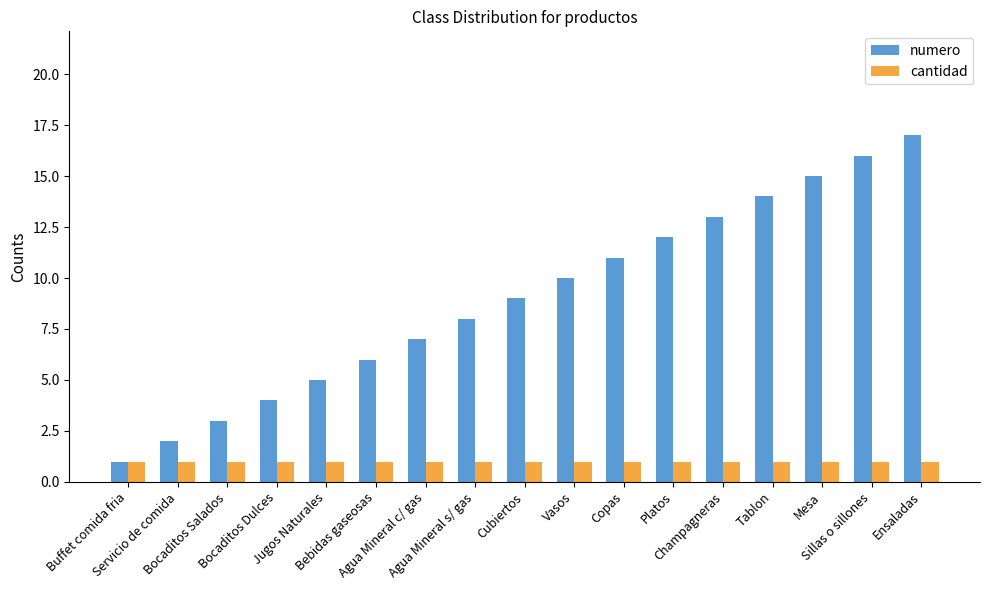

What is the label of the 17th bar from the right?

Buffet comida fria